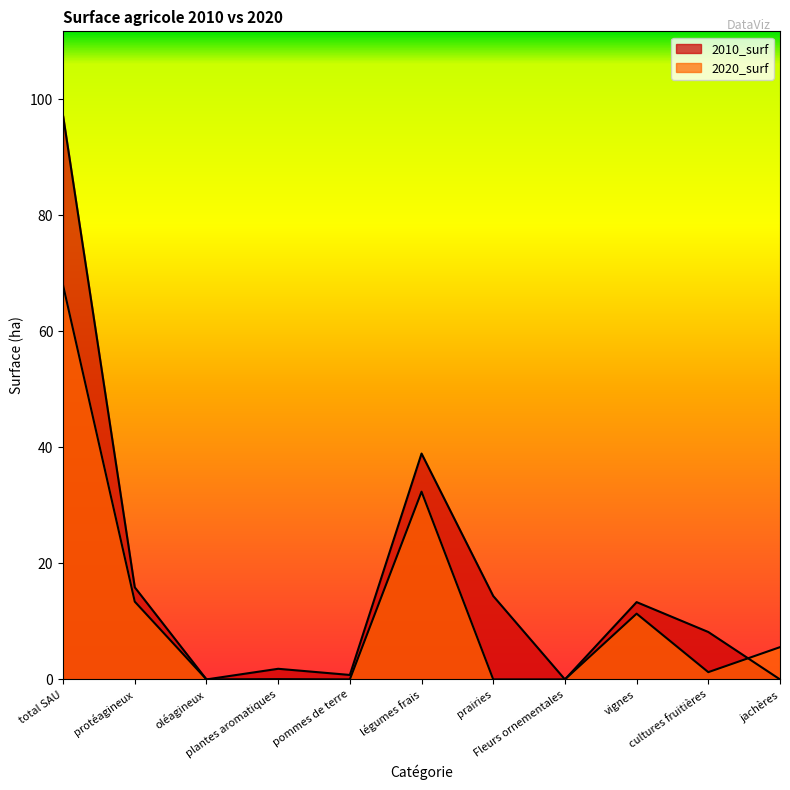

The 2010_surf series shows 1.8 at plantes aromatiques. True or false?

True